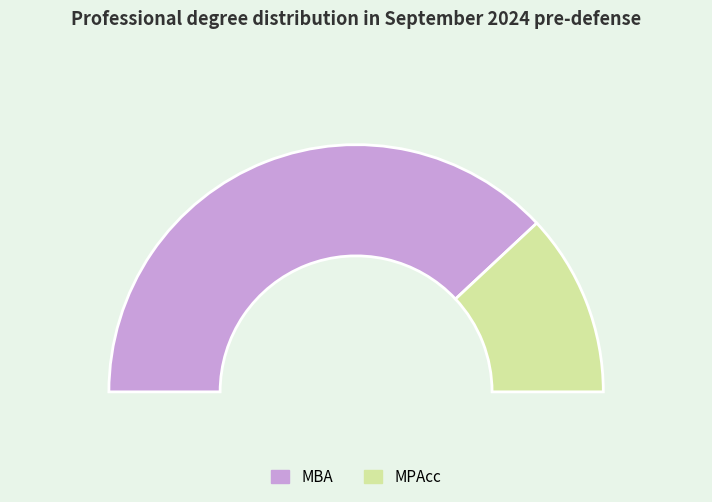

Combined, what portion of the pie is MPAcc and MBA?

100.0%